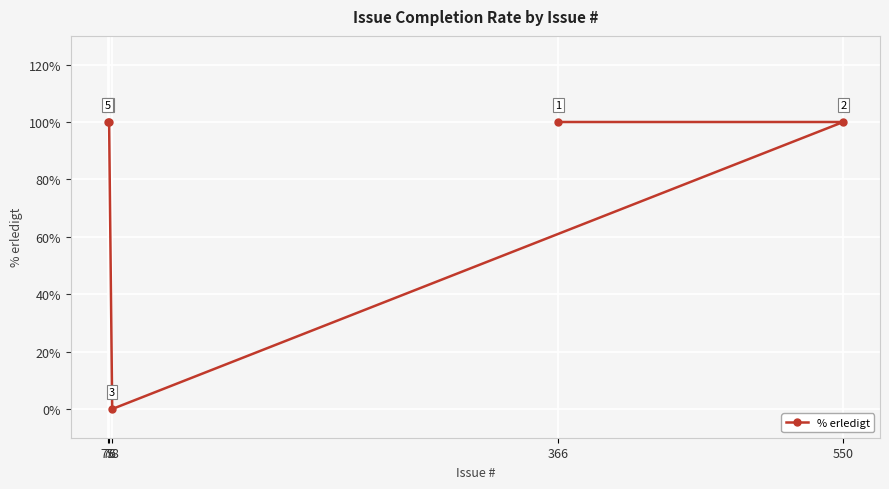

What is the value of the 1st point from the left?

100